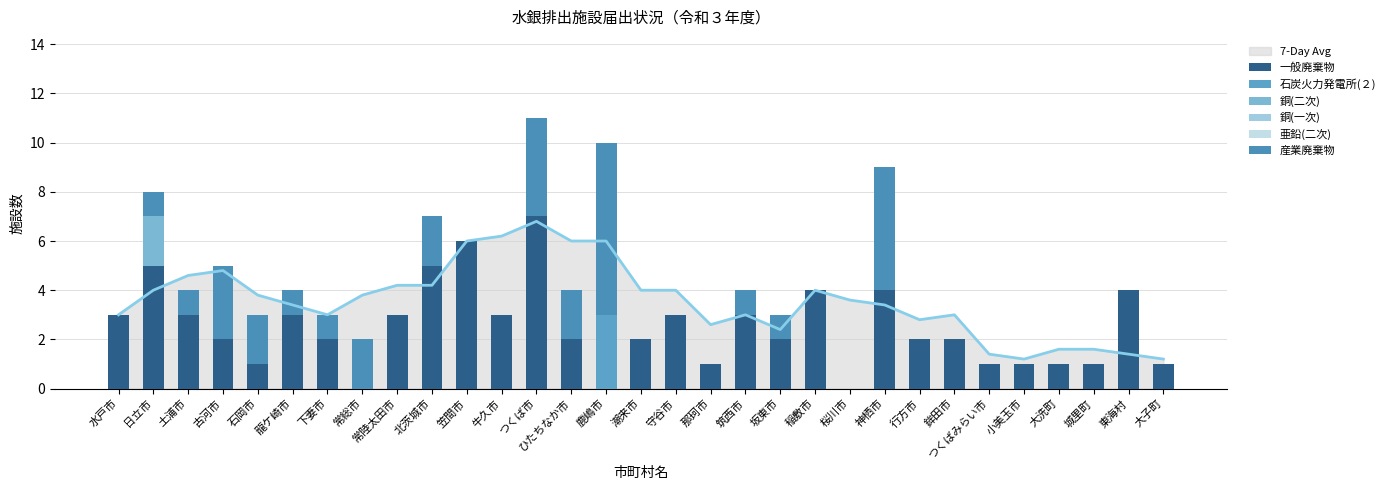

Which has a higher value, 大洗町 or 東海村?

東海村